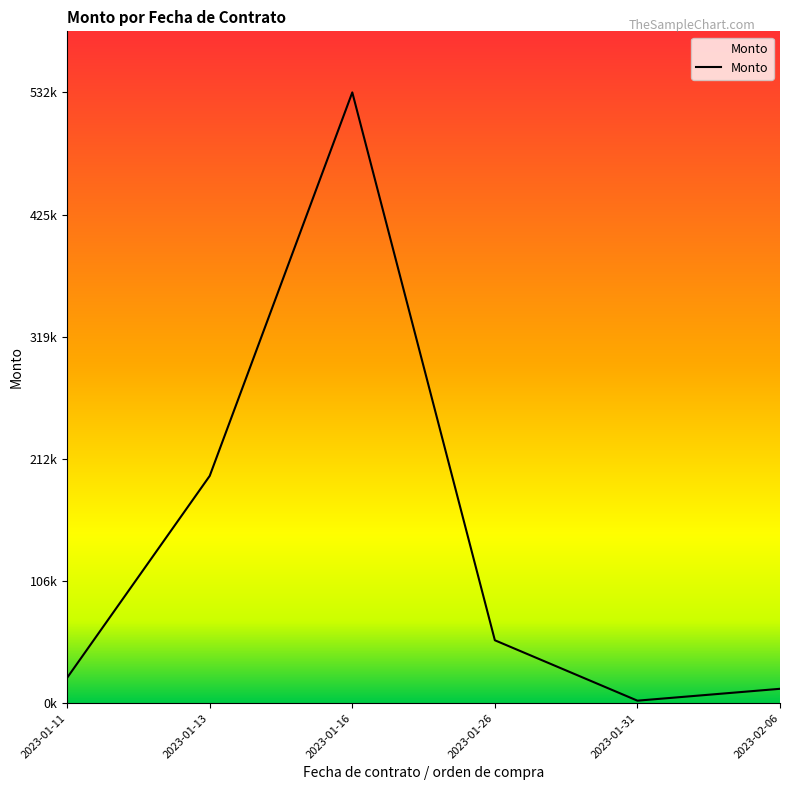

Is this an area chart (filled region under the line)?

Yes